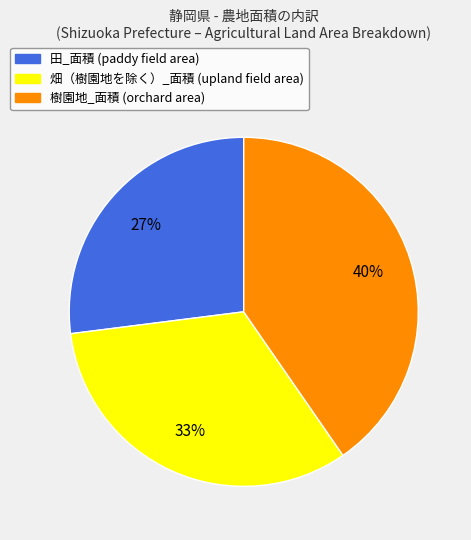

Which category has the biggest portion of the pie?

樹園地_面積